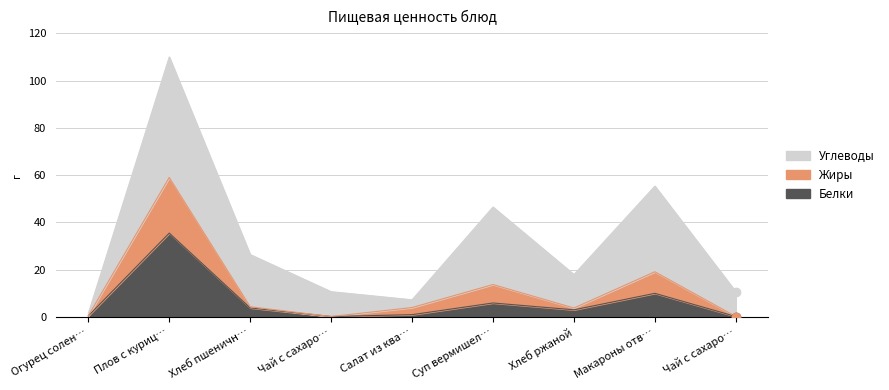

Is it true that Жиры equals 0.2 at Чай с сахаро…?

True